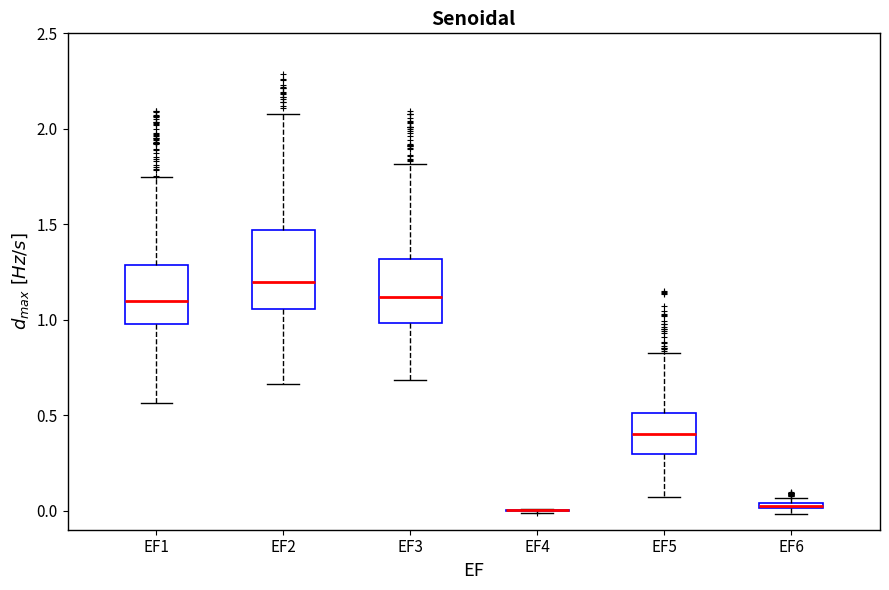

Which box is the tallest, from its lower edge to its upper edge?

EF2